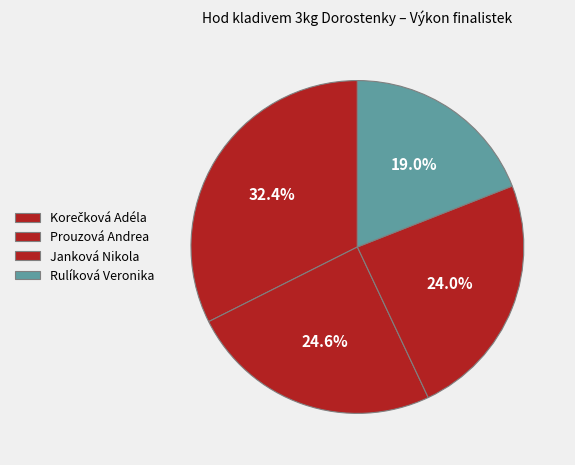

How many segments does this pie chart have?

4